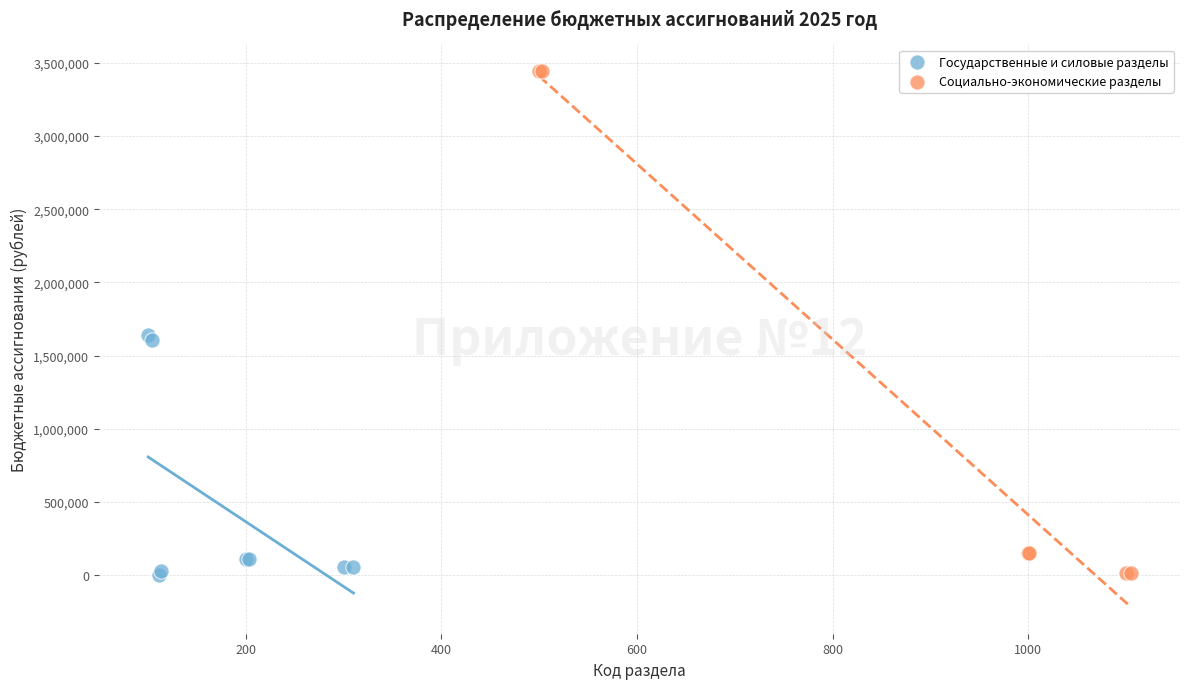

What are all the series names shown in the legend?

Государственные и силовые разделы, Социально-экономические разделы